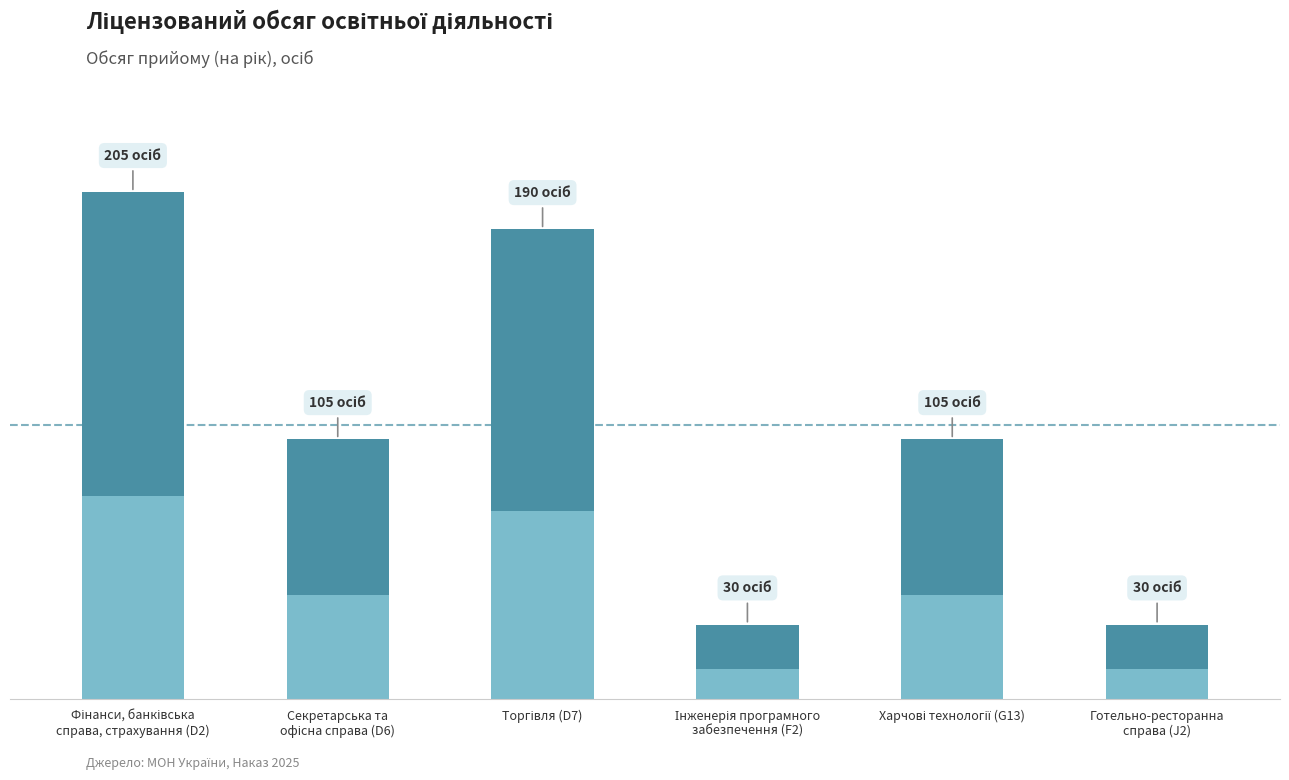

The value at Торгівля (D7) is 190. True or false?

True